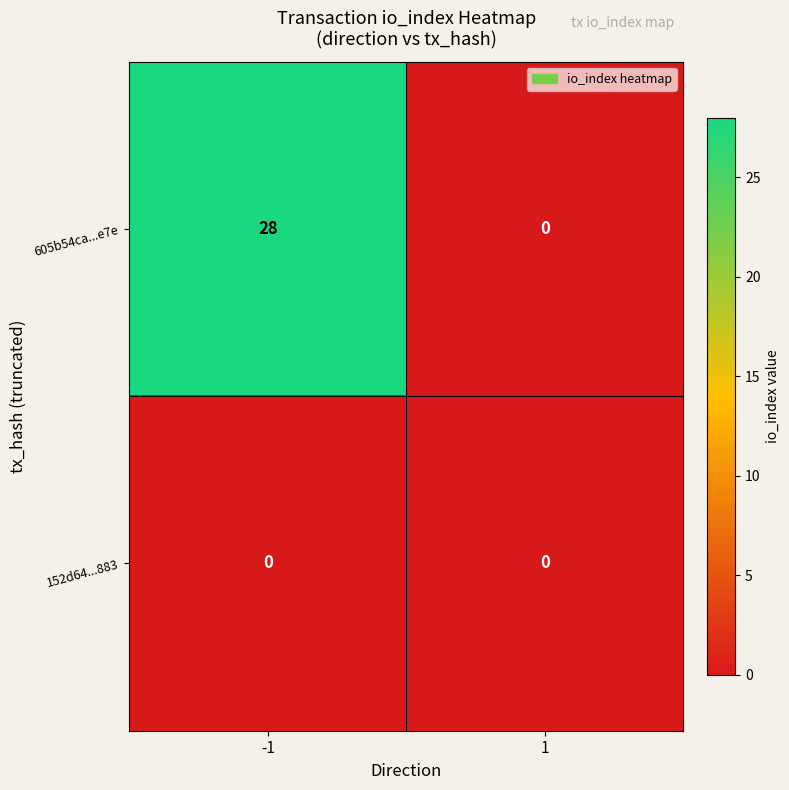

The value of 605b54ca...e7e at -1 is 39. True or false?

False